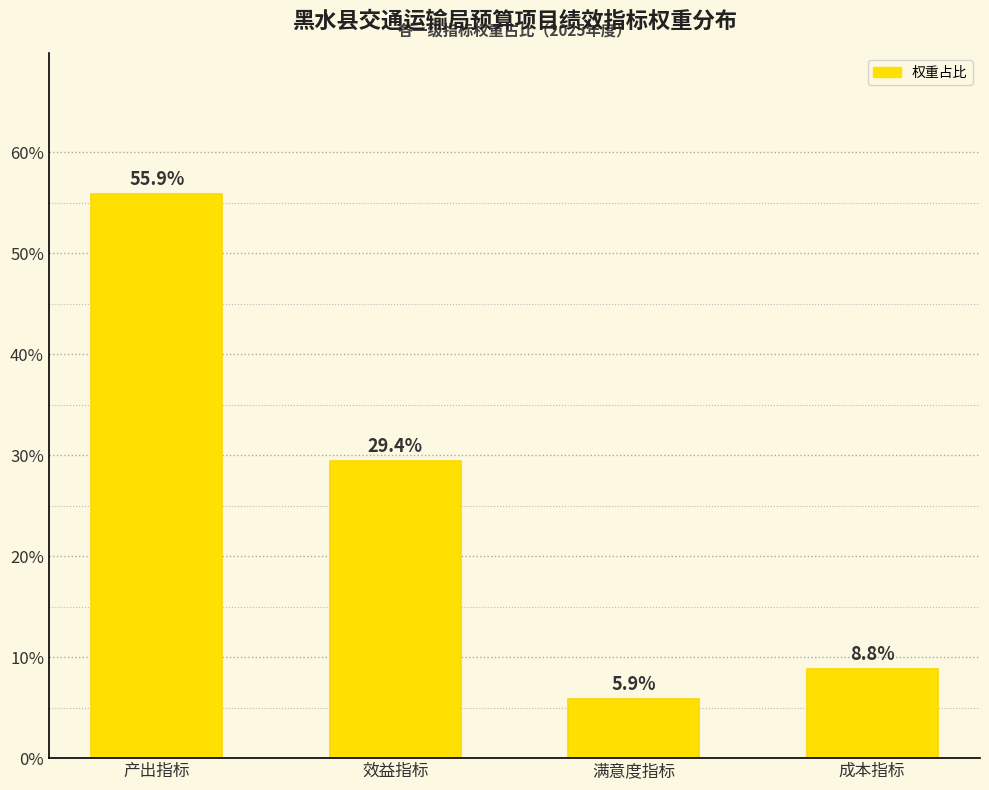

Reading left to right, transcribe all the data shown in this chart.

产出指标=55.9	效益指标=29.4	满意度指标=5.9	成本指标=8.8